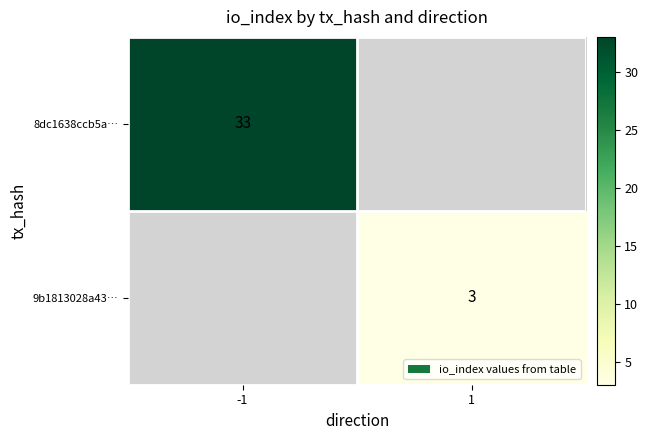

Is the value of 8dc1638ccb5a… at -1 greater than the value of 9b1813028a43… at 1?

Yes